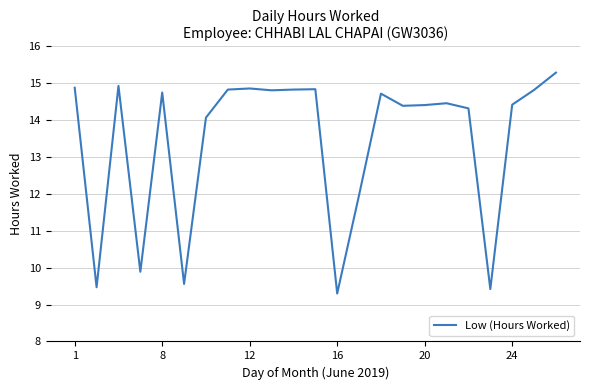

What is the minimum value shown in the chart?

9.3